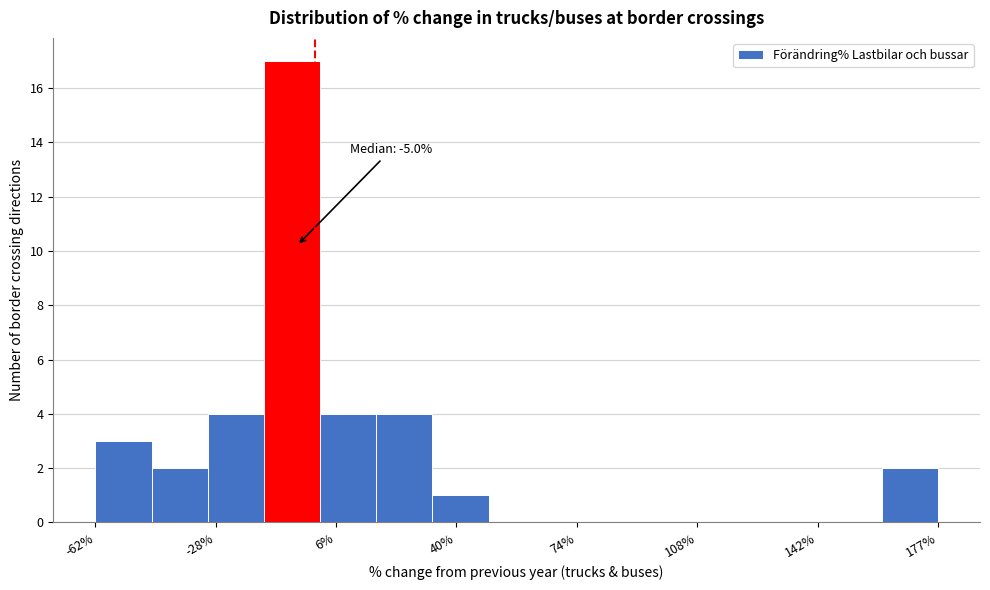

Around what value on the x-axis is the tallest bar? Give the approximate position of its centre, as read against the axis.

-5